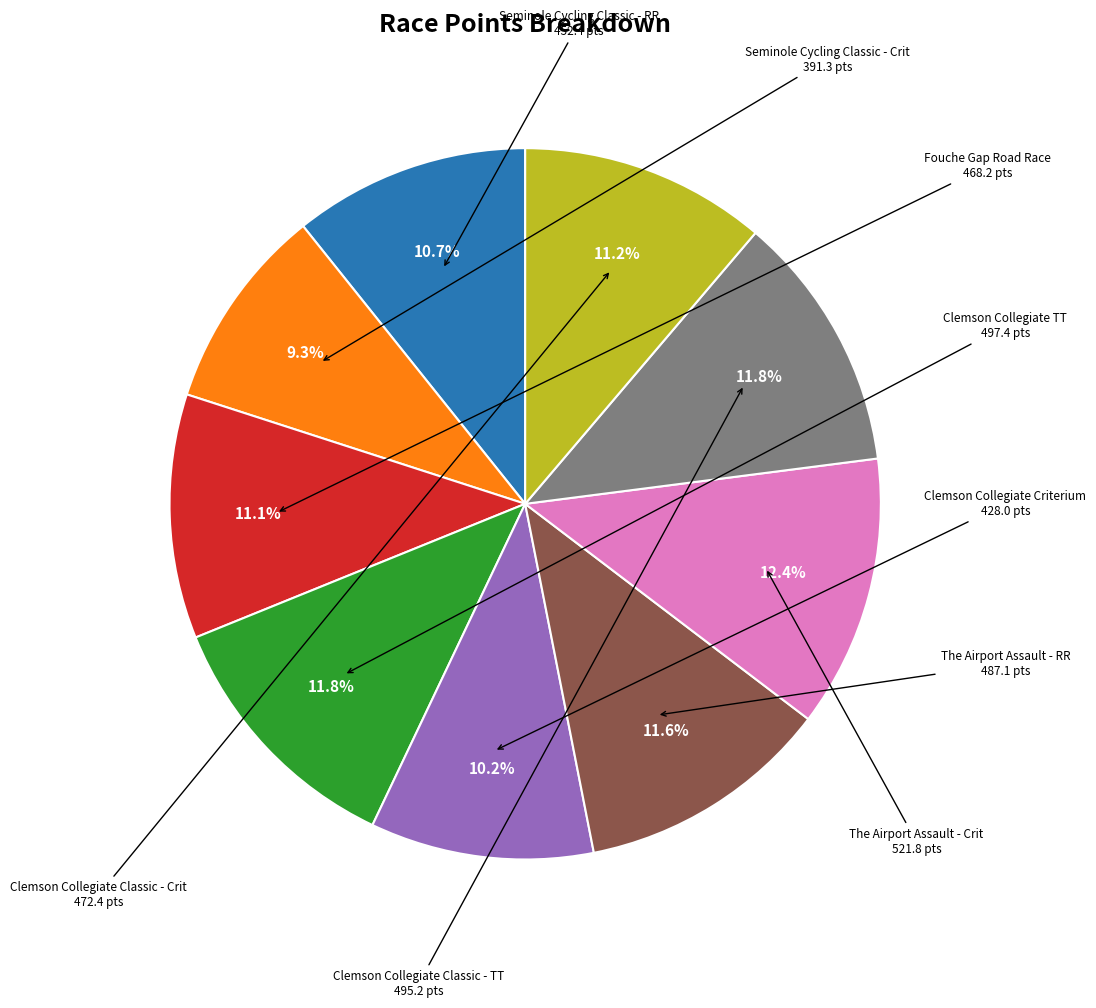

Count the number of slices in the pie.

9